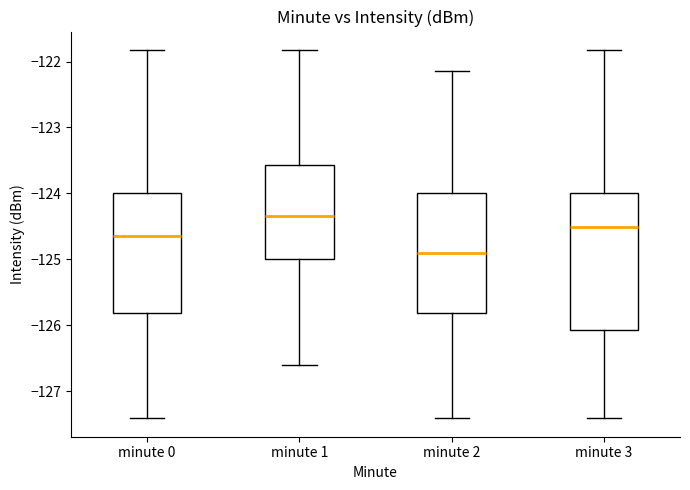

Reading left to right, transcribe this box plot: for each box, give where its median line is, the range the box spans, and where its two whiskers end, as read against the y-axis. The values are not printed on the chart, so give them approximately, as read against the axis.

minute 0: median -124.6, box -125.8 to -124.0, whiskers -127.4 to -121.8
minute 1: median -124.3, box -125.0 to -123.6, whiskers -126.6 to -121.8
minute 2: median -124.9, box -125.8 to -124.0, whiskers -127.4 to -122.1
minute 3: median -124.5, box -126.1 to -124.0, whiskers -127.4 to -121.8